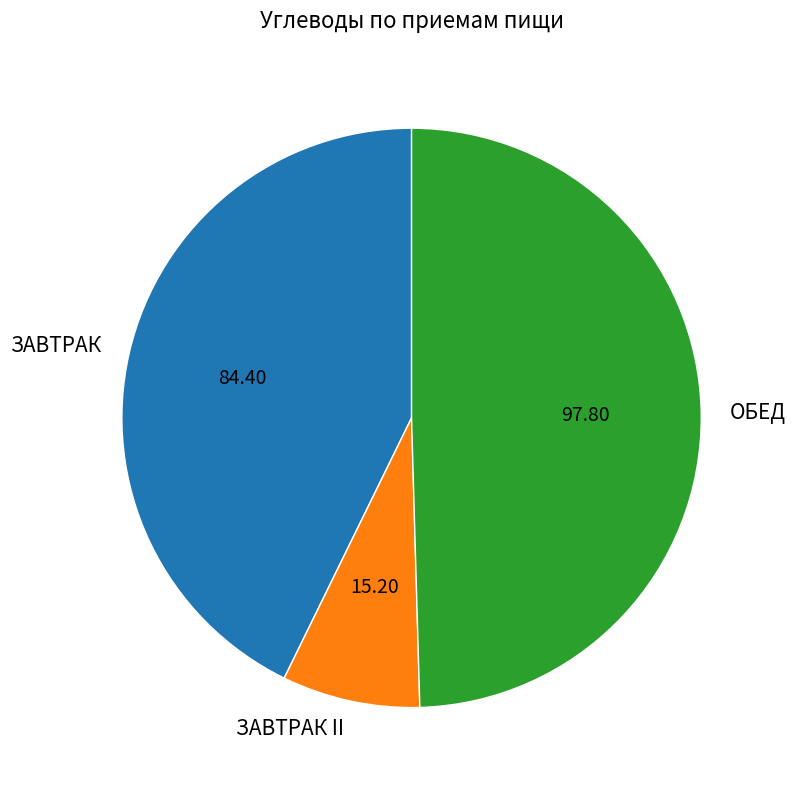

Rank the categories by value from lowest to highest.

ЗАВТРАК II, ЗАВТРАК, ОБЕД